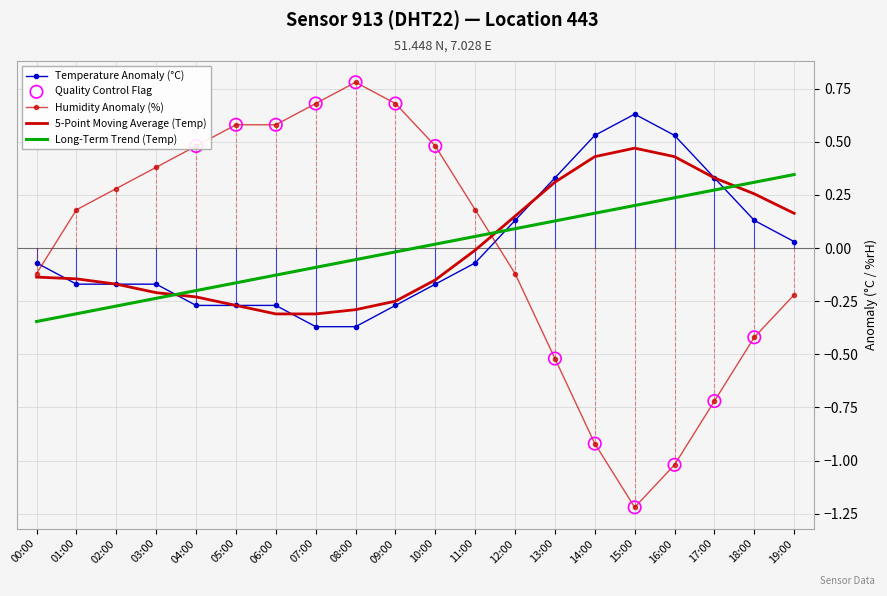

Is the value of temperature at 13:00 greater than the value of humidity at 19:00?

Yes